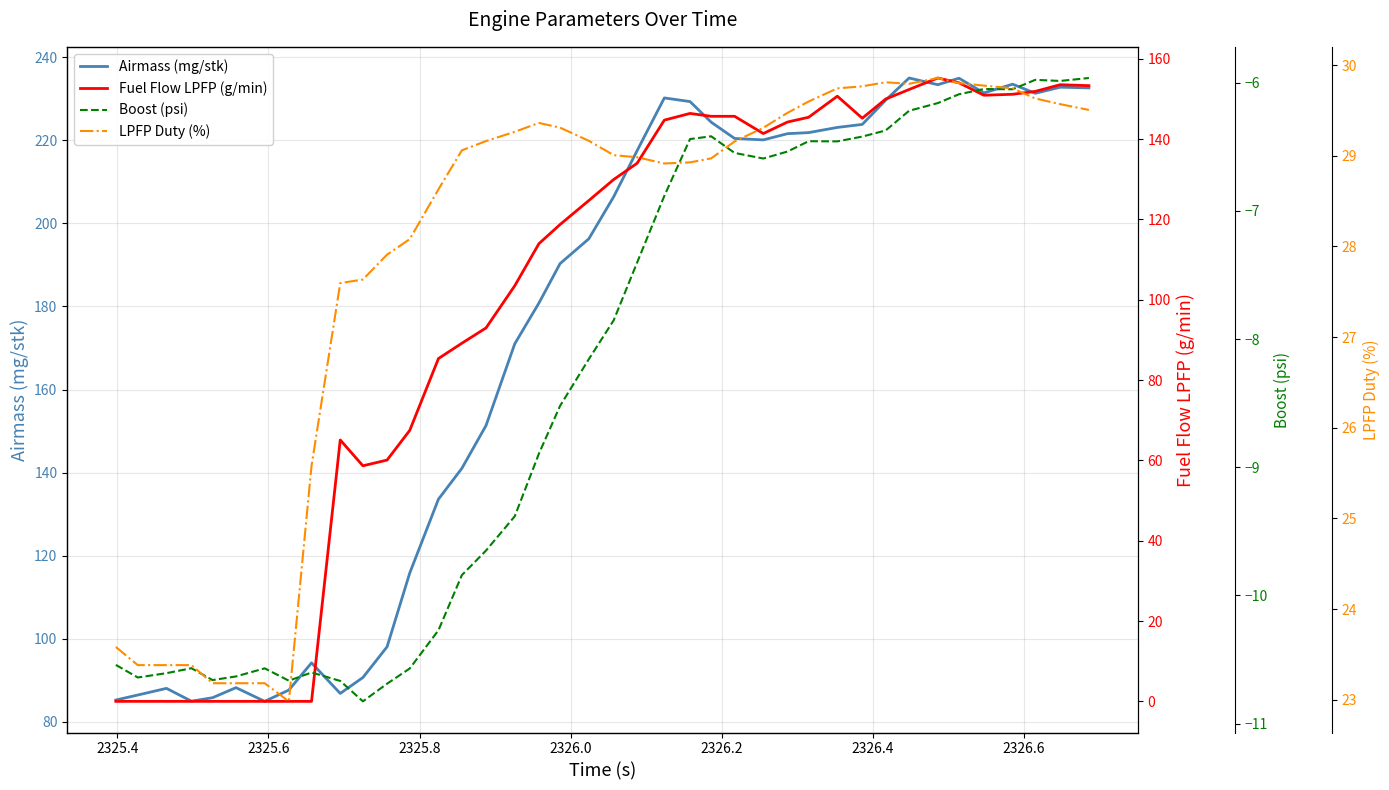

True or false: LPFP Duty (%) and Airmass (mg/stk) cross at least once.

False